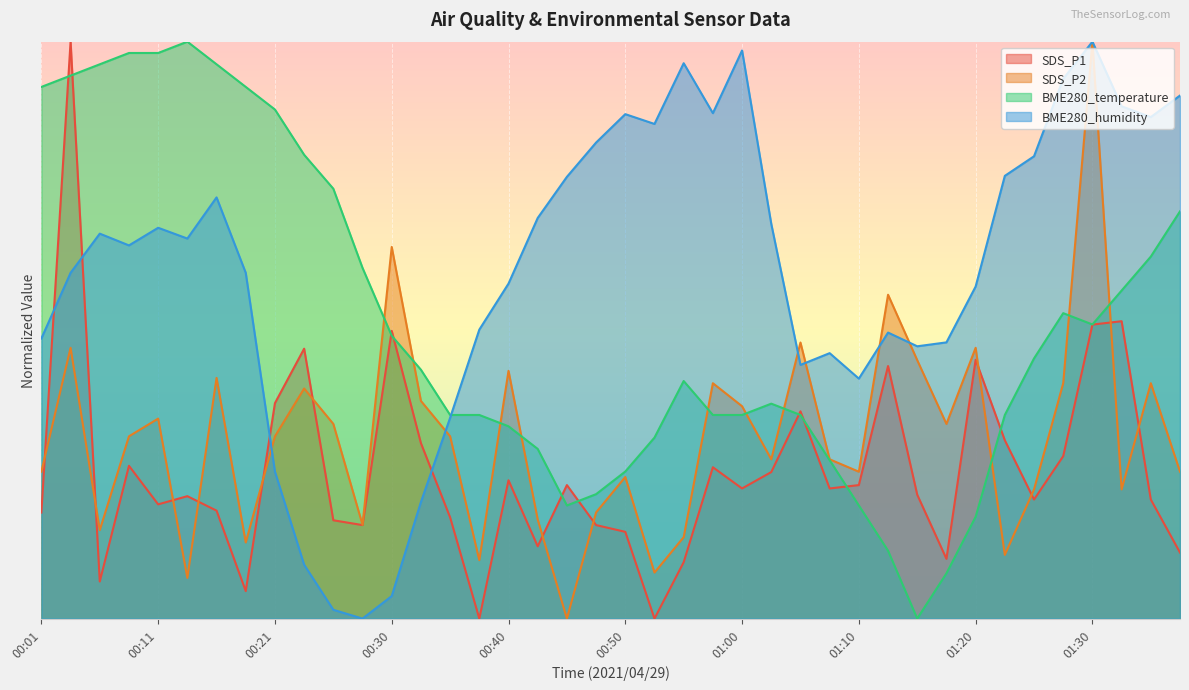

What is the label of the 36th point from the left?

01:27